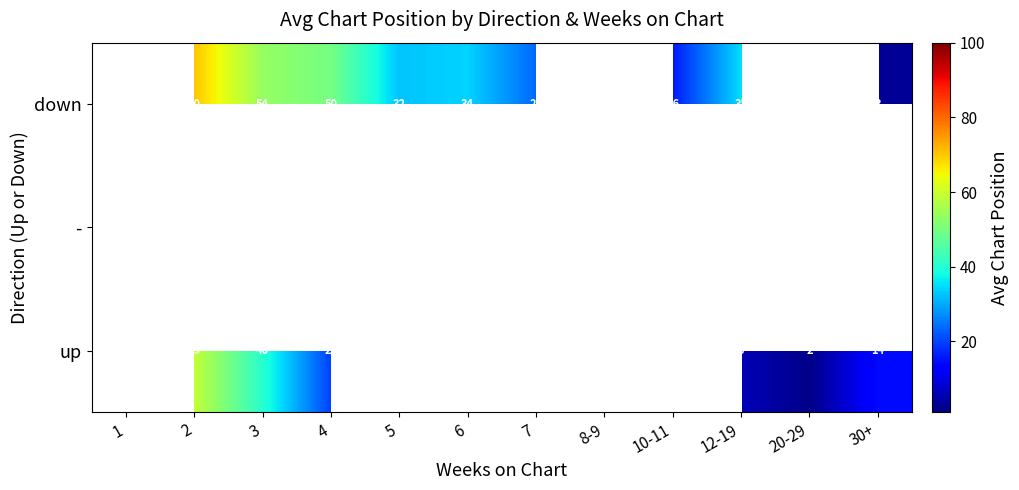

Rank the series by their average value, from highest to lowest.

up, -, down